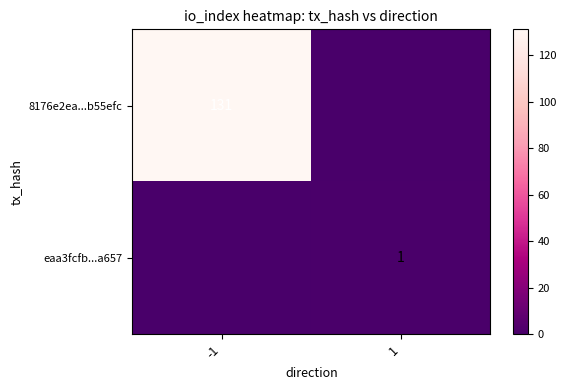

The value of eaa3fcfb...a657 at 1 is 1. True or false?

True